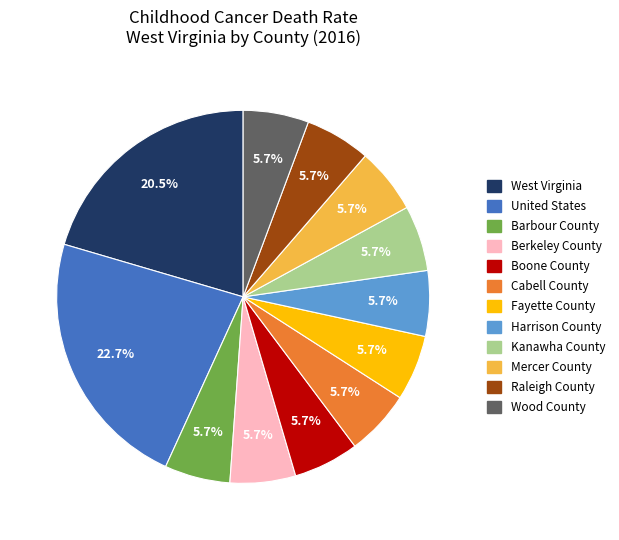

Combined, do Wood County and Raleigh County account for over 50%?

No